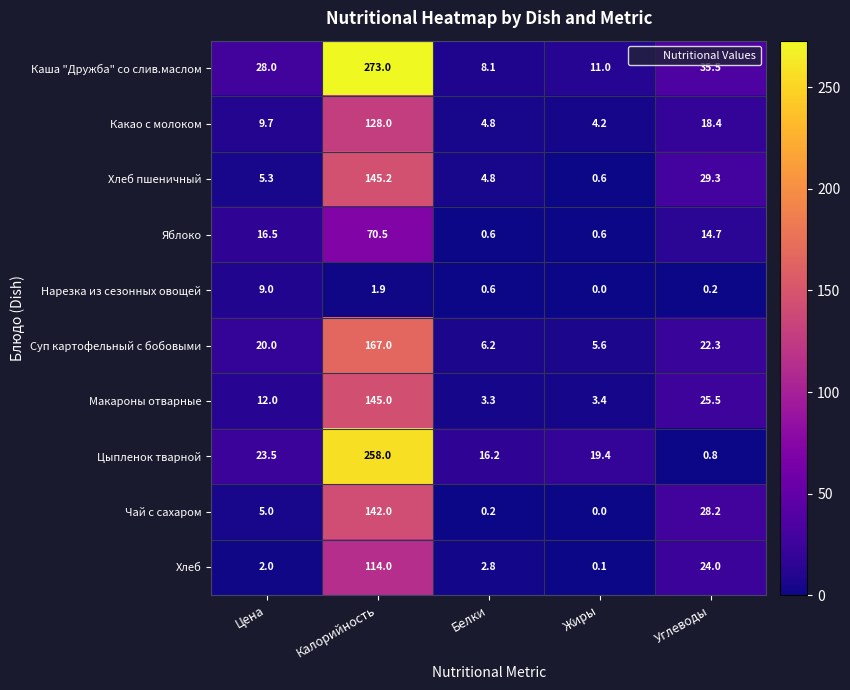

At which category is the sum across all series the highest?

Калорийность